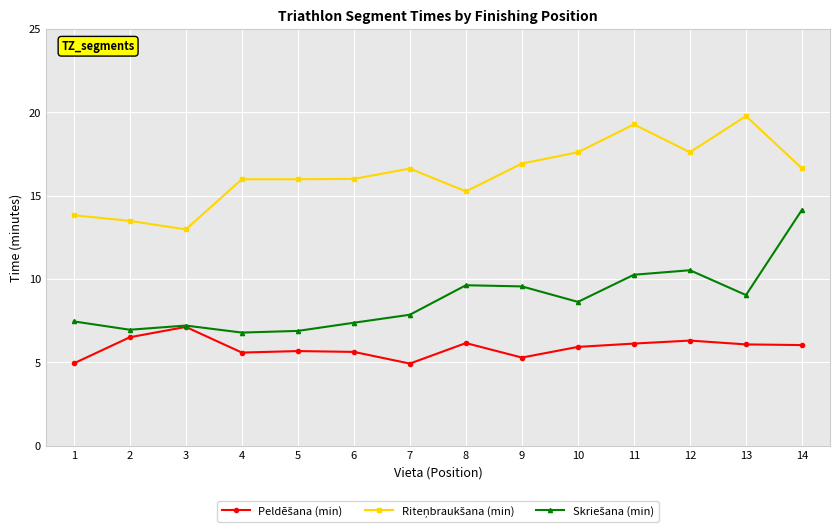

What is the minimum value shown in the chart?

4.9